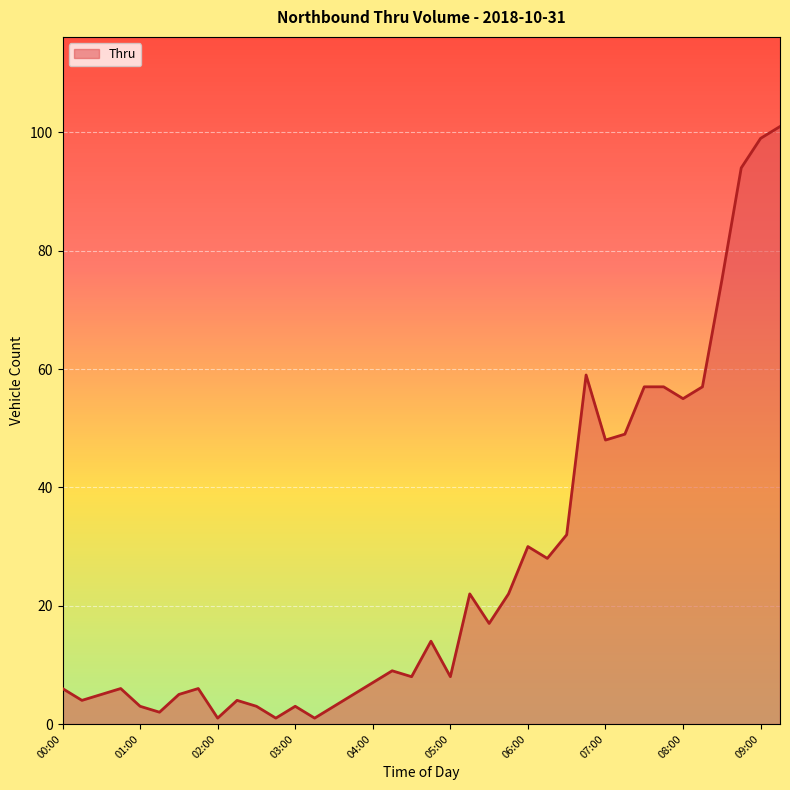

True or false: the data has more than 1 interior local peaks.

True